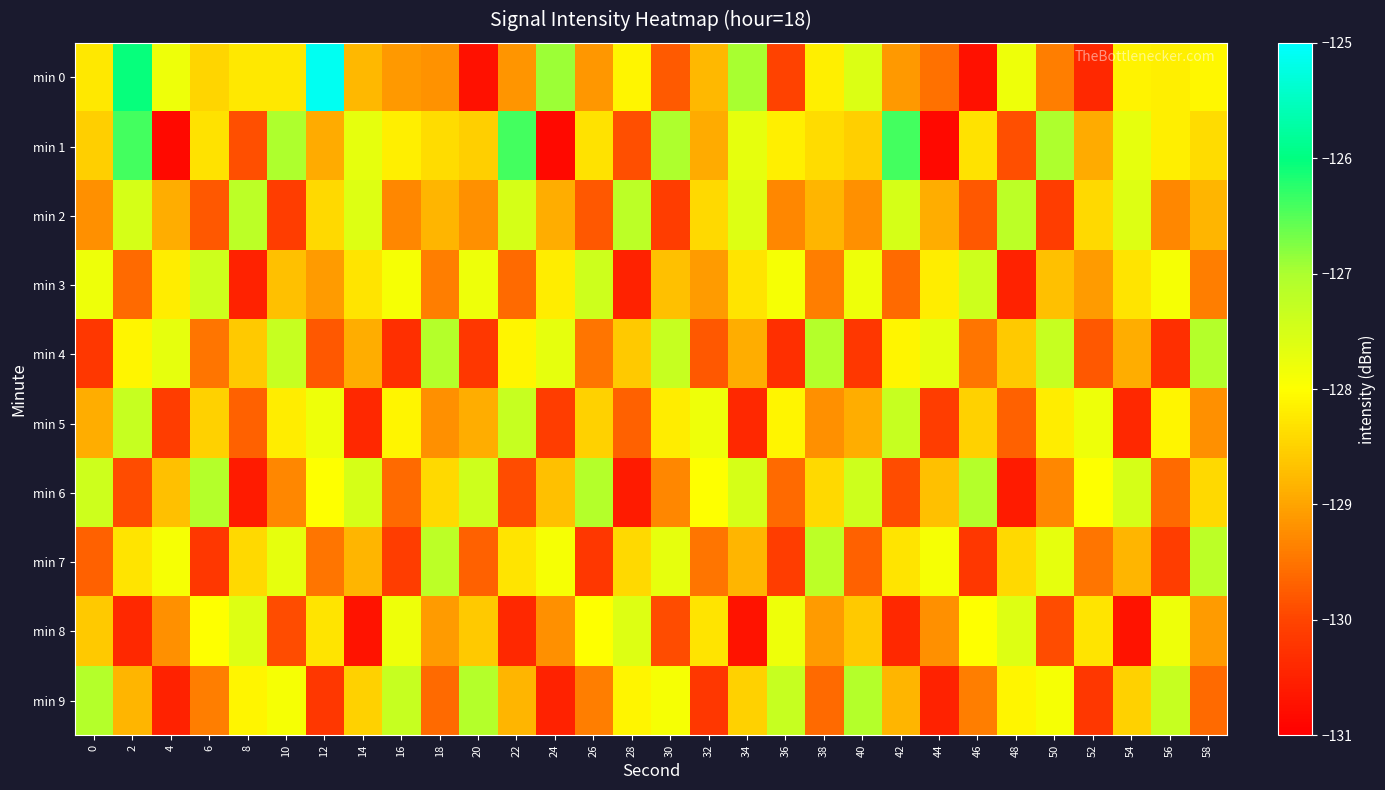

Between 0 and 12, which series saw the biggest shift?

min 0